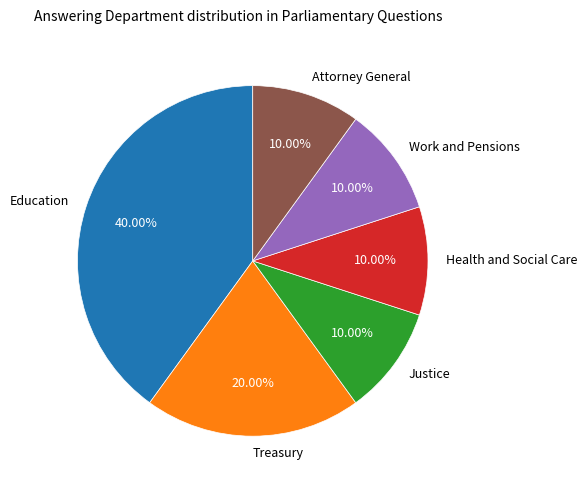

Combined, what portion of the pie is Health and Social Care and Work and Pensions?

20.0%